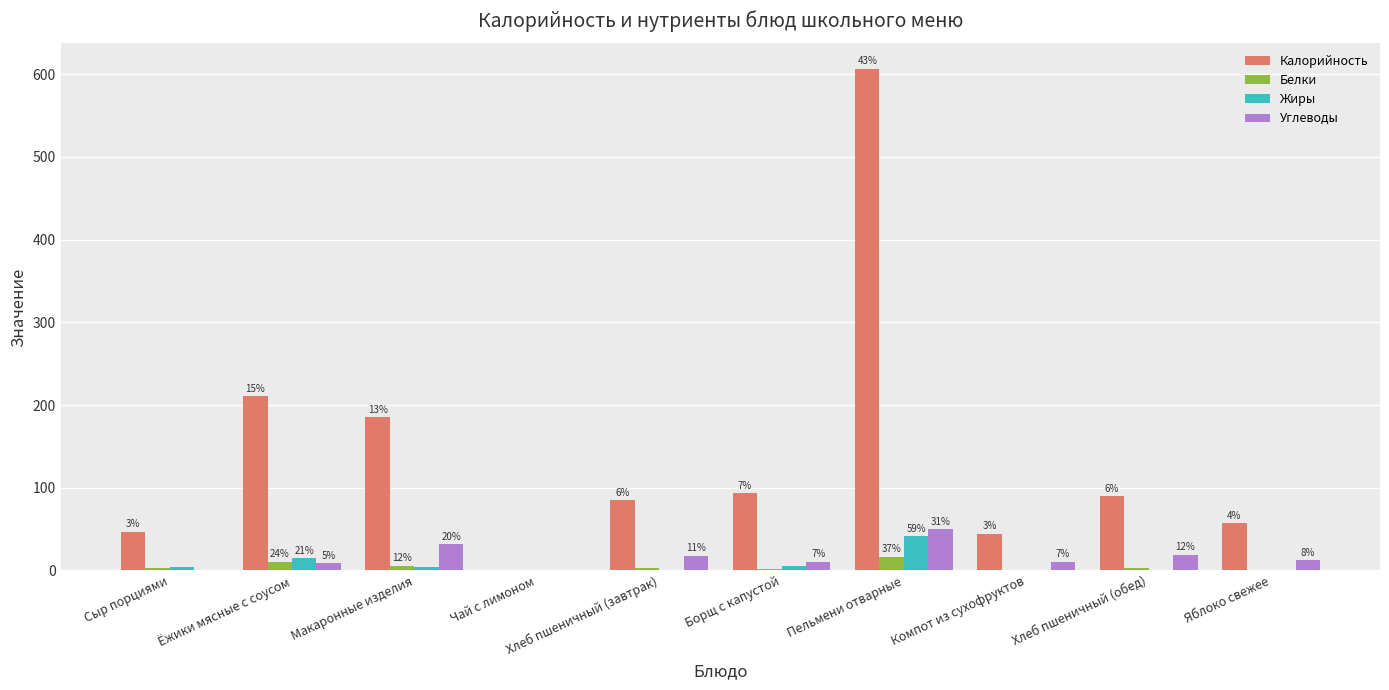

Which series changed the most between Сыр порциями and Макаронные изделия?

Калорийность